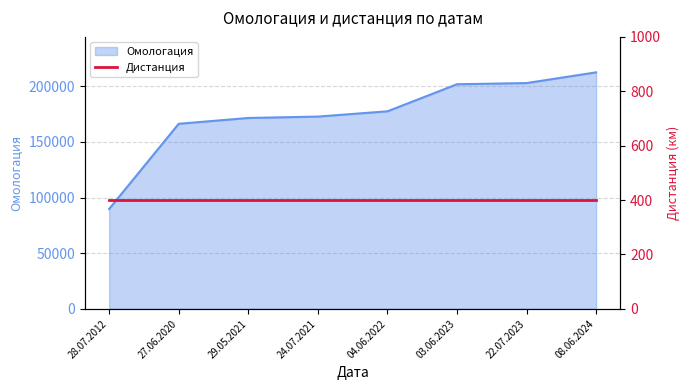

Is it true that the value at 04.06.2022 is 177440?

True